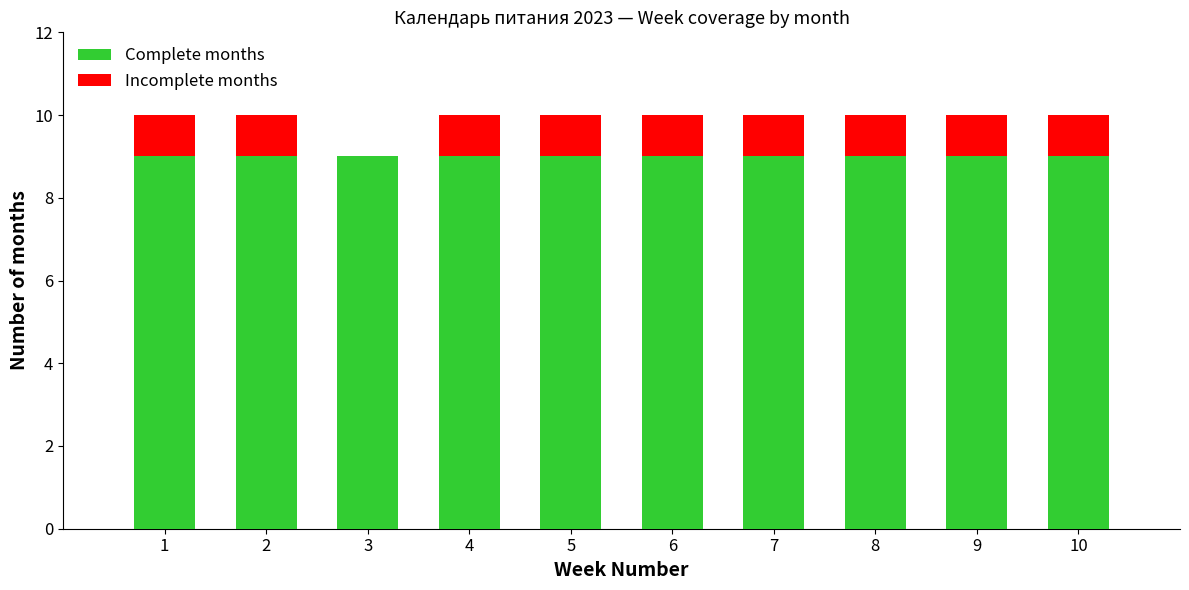

List the series in order of their peak value, highest first.

Complete months, Incomplete months